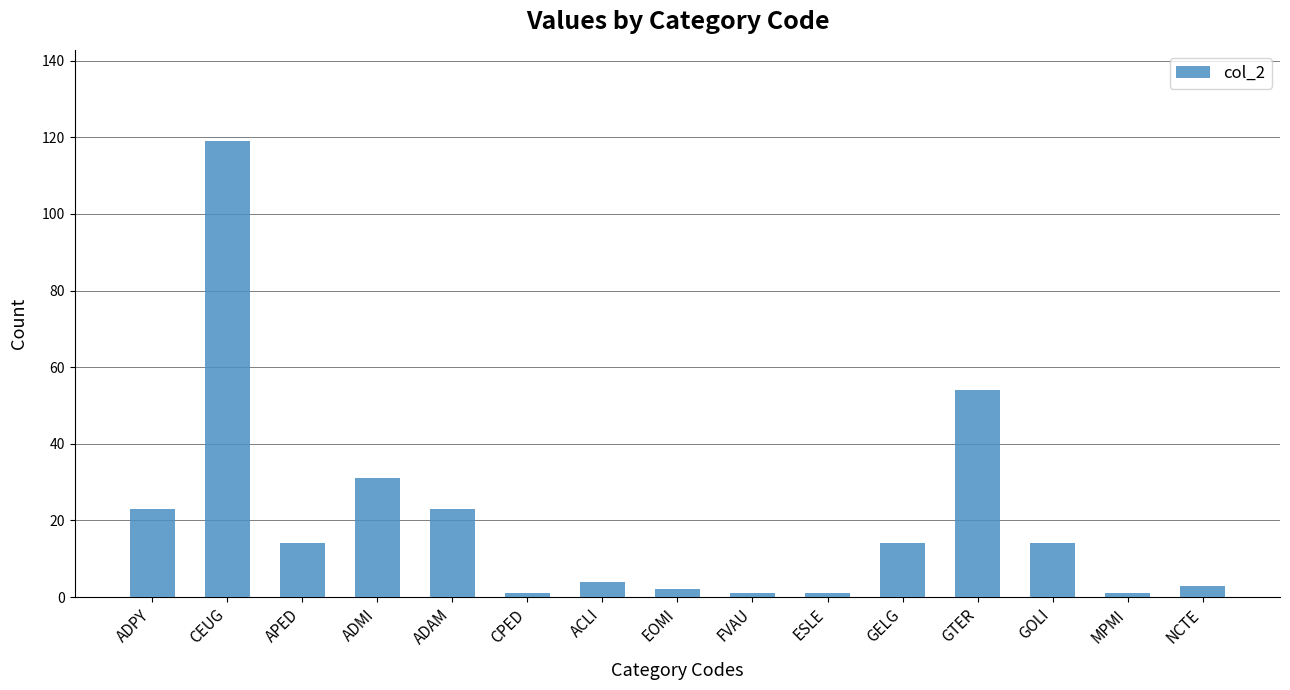

What is the label of the 11th bar from the right?

ADAM